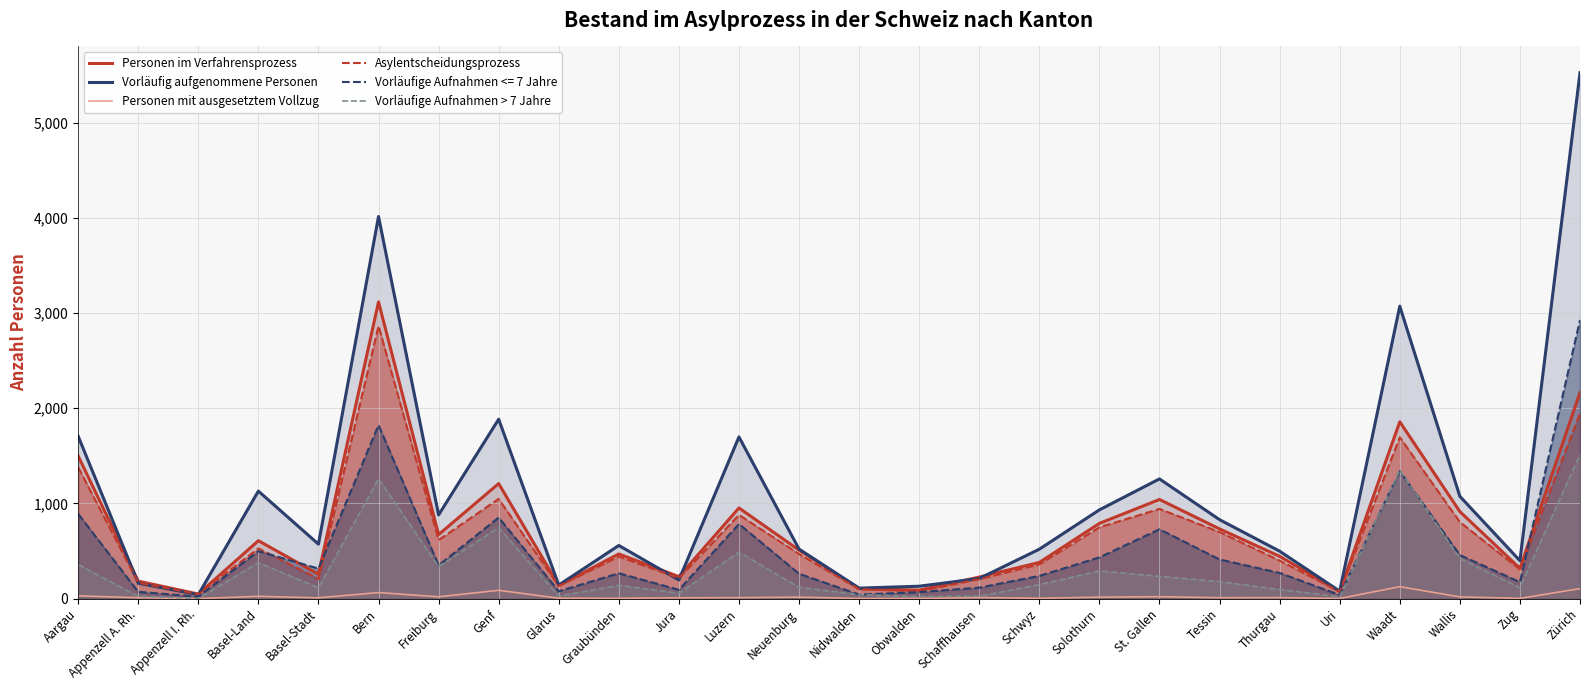

What is the label of the 10th point from the right?

Schwyz